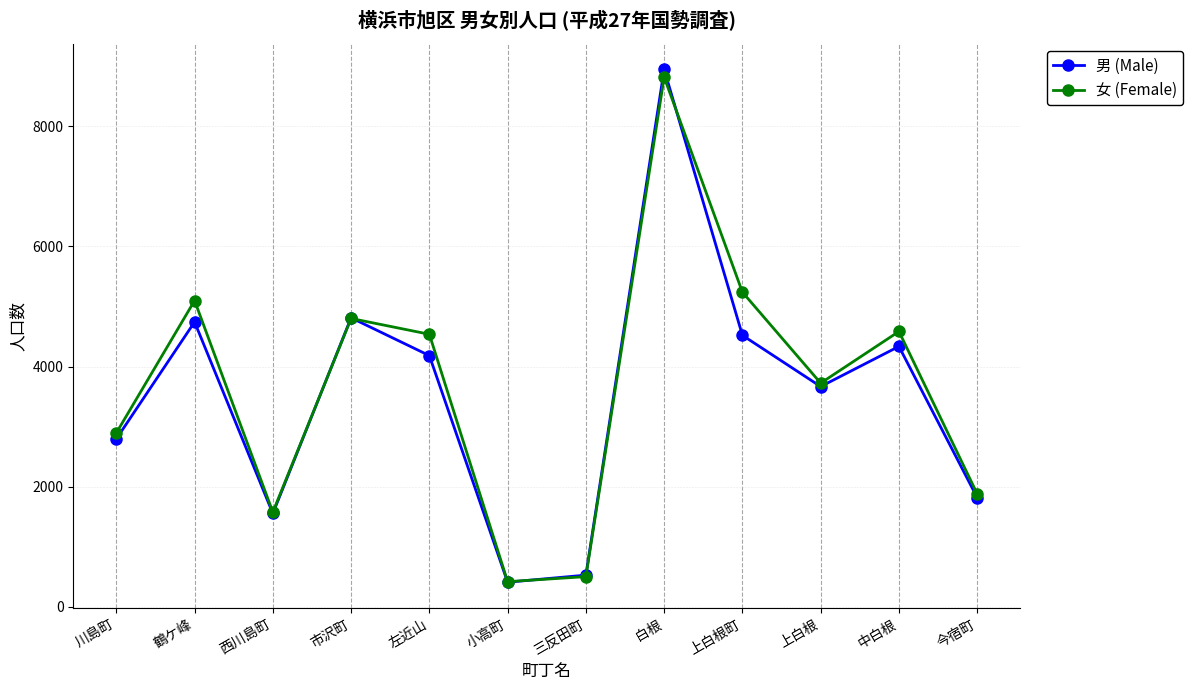

What is the difference between the maximum and minimum values in the 女 (Female) series?

8394